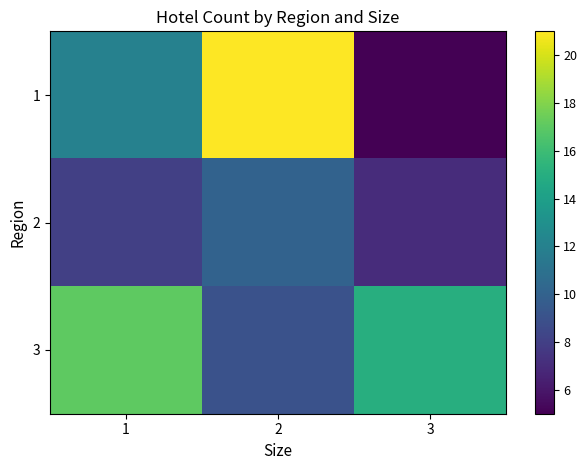

How many data points does each series have?

3